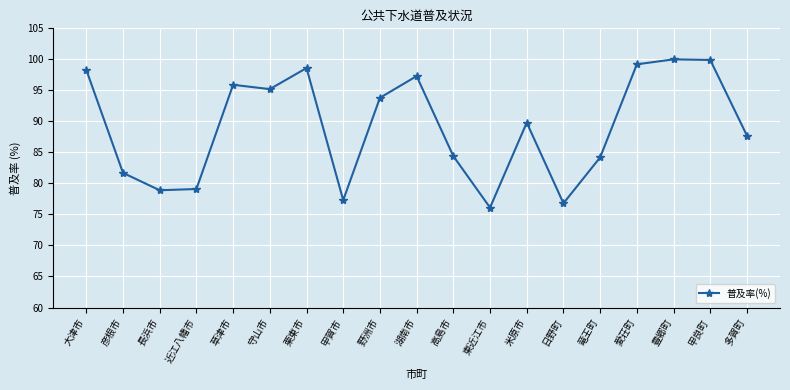

Count the number of data series in this chart.

1